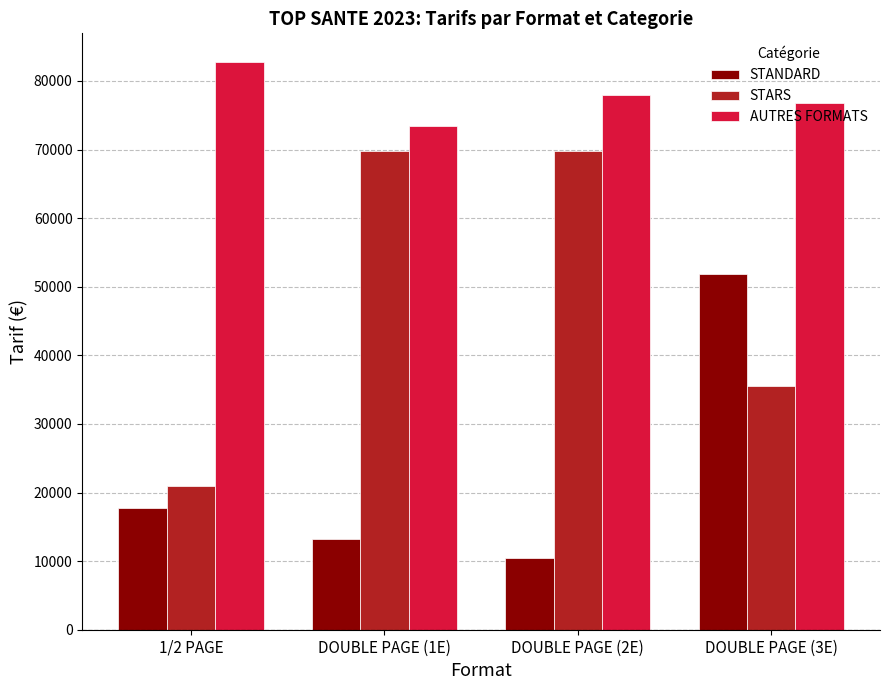

Where is STARS nearest to the value 45350?

DOUBLE PAGE (3E)